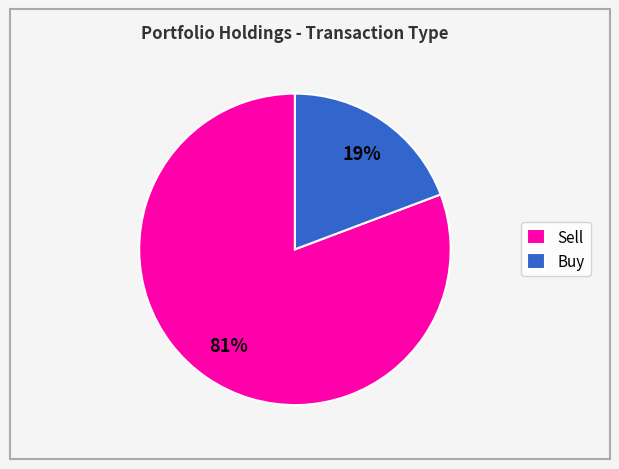

To the nearest percent, what portion does Buy represent?

19%